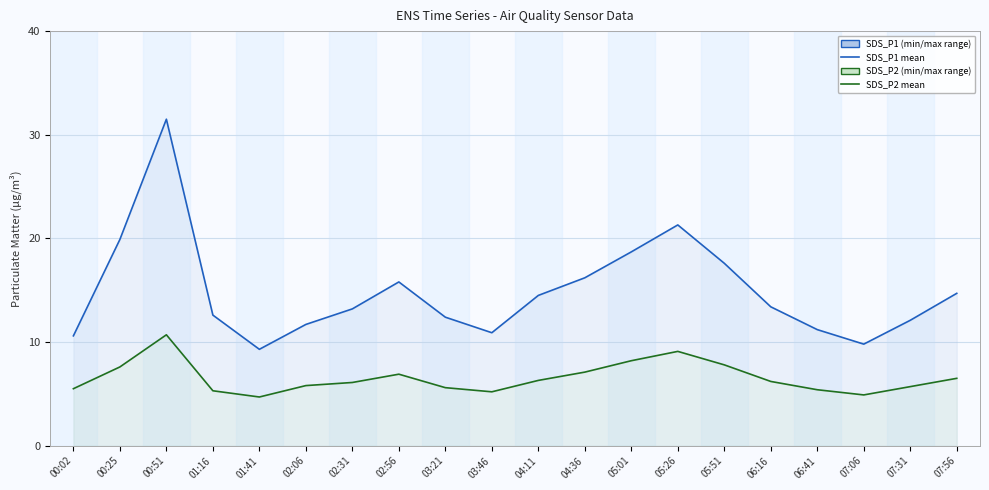

What is the value of the SDS_P1 point at the 18th from the left?

9.8